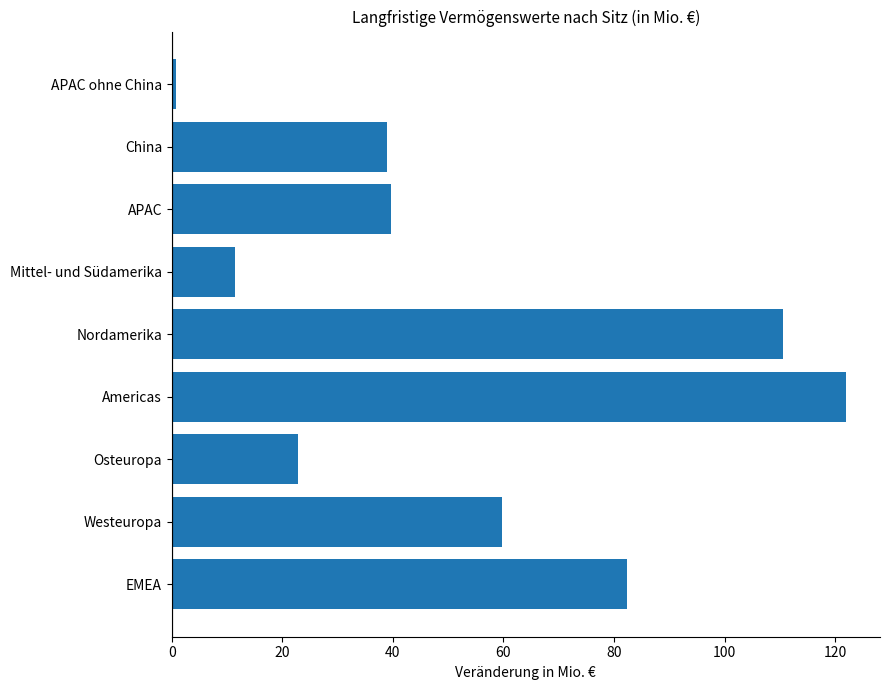

Reading bottom to top, list all the values displayed in this chart.

EMEA=82.4	Westeuropa=59.8	Osteuropa=22.9	Americas=122.0	Nordamerika=110.5	Mittel- und Südamerika=11.5	APAC=39.6	China=38.9	APAC ohne China=0.7